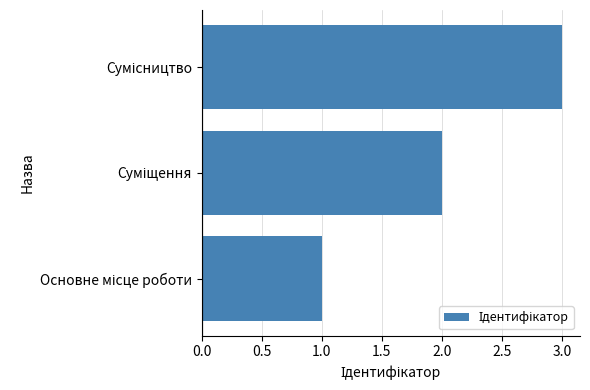

What is the sum of all values?

6